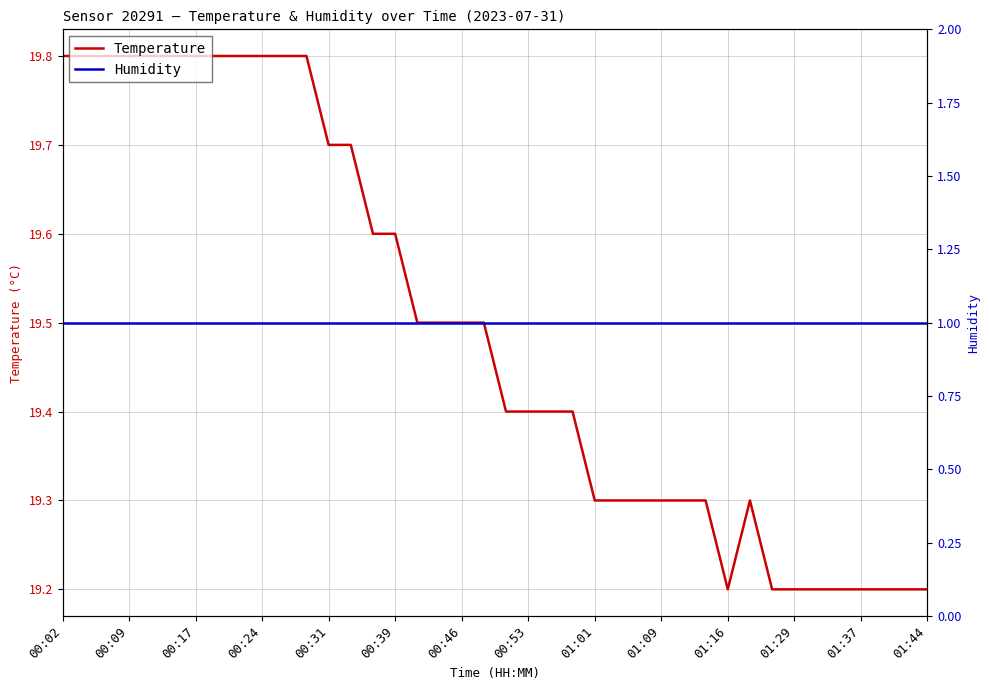

The Temperature series shows 19.4 at 22. True or false?

True